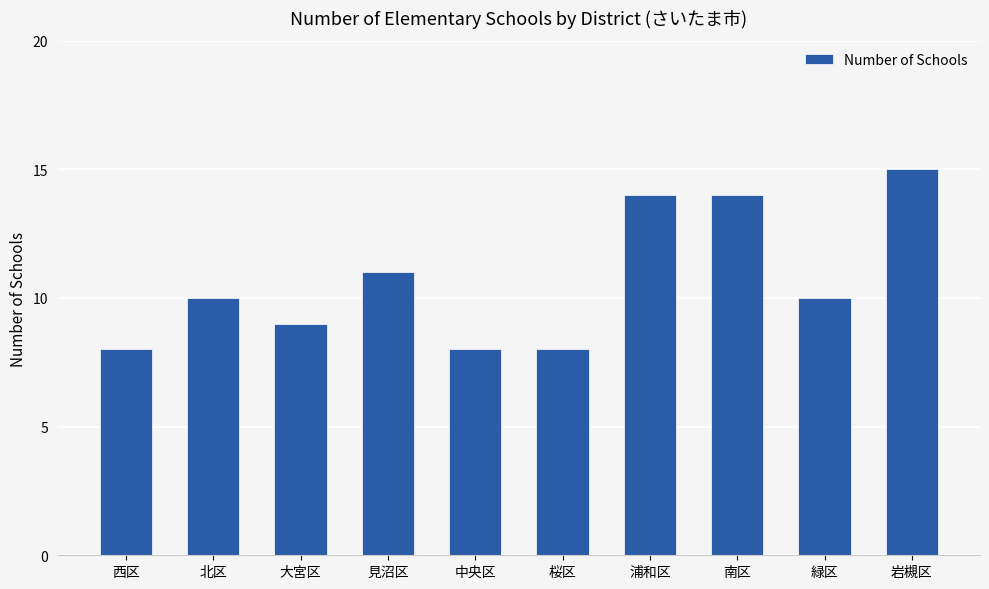

What is the difference between the maximum and second lowest values?

7